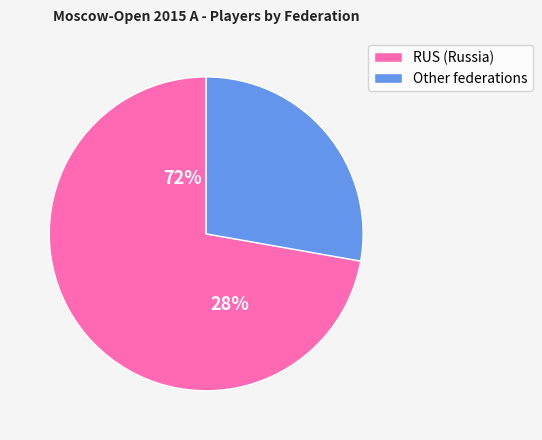

Which has a higher value, RUS or Other?

RUS